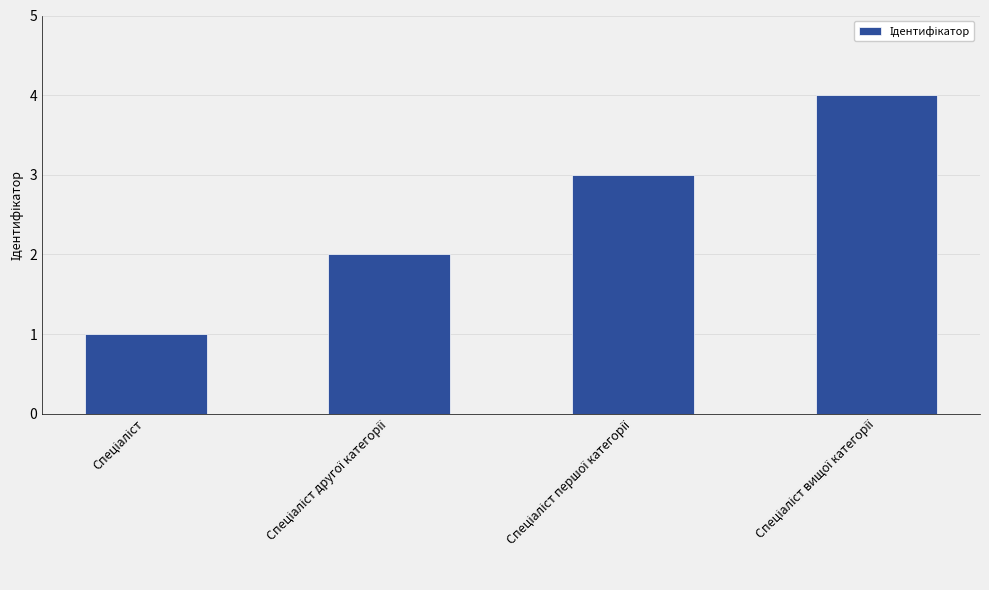

What is the difference between the maximum and minimum values?

3